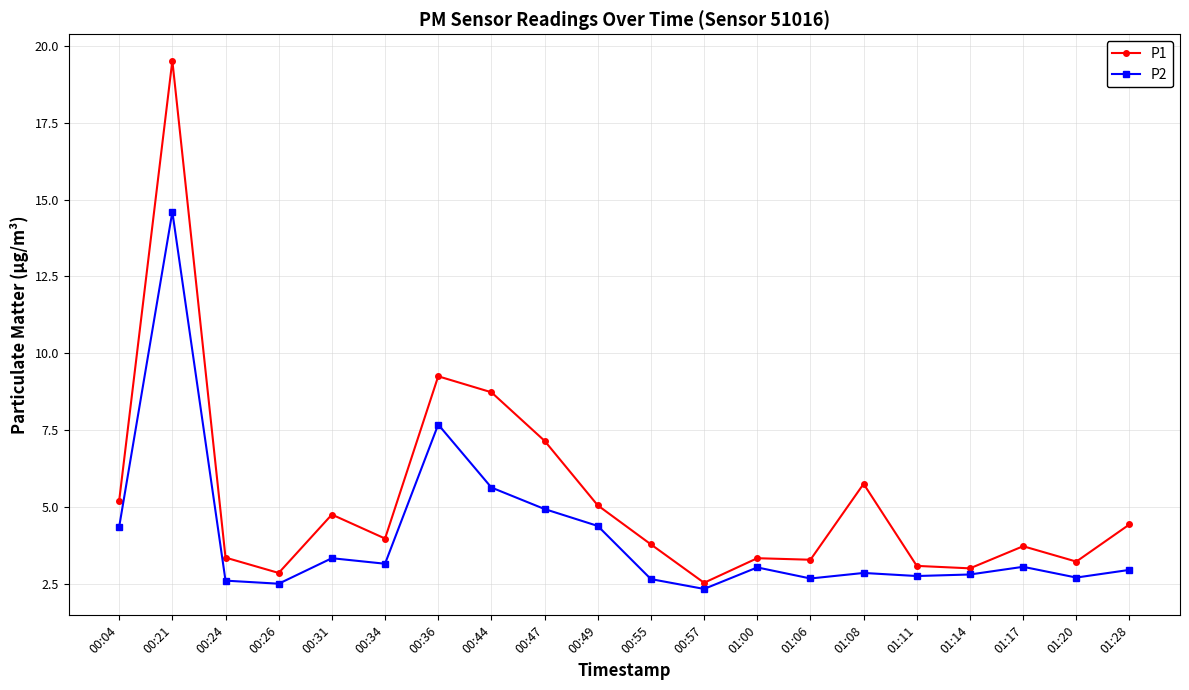

At which label is P1 closest to 11?

00:36